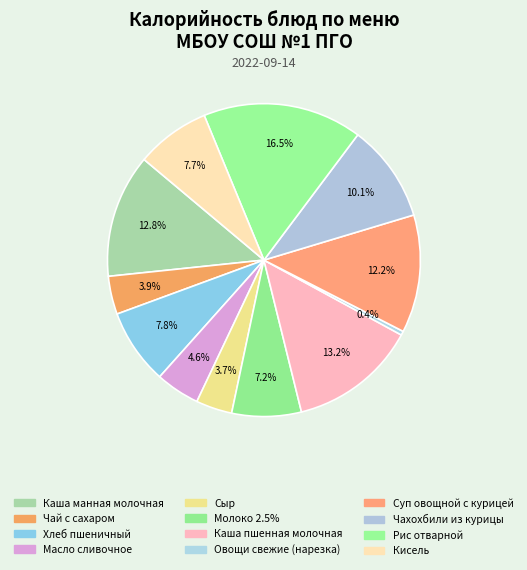

What is the change in value from Сыр to Рис отварной?

+184.7